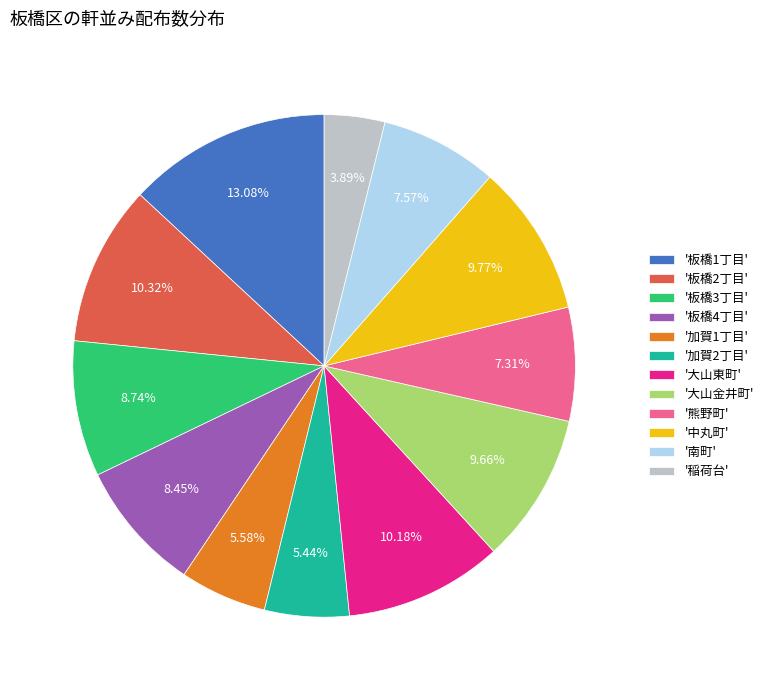

Is the sum of '板橋4丁目' and '中丸町' greater than half?

No